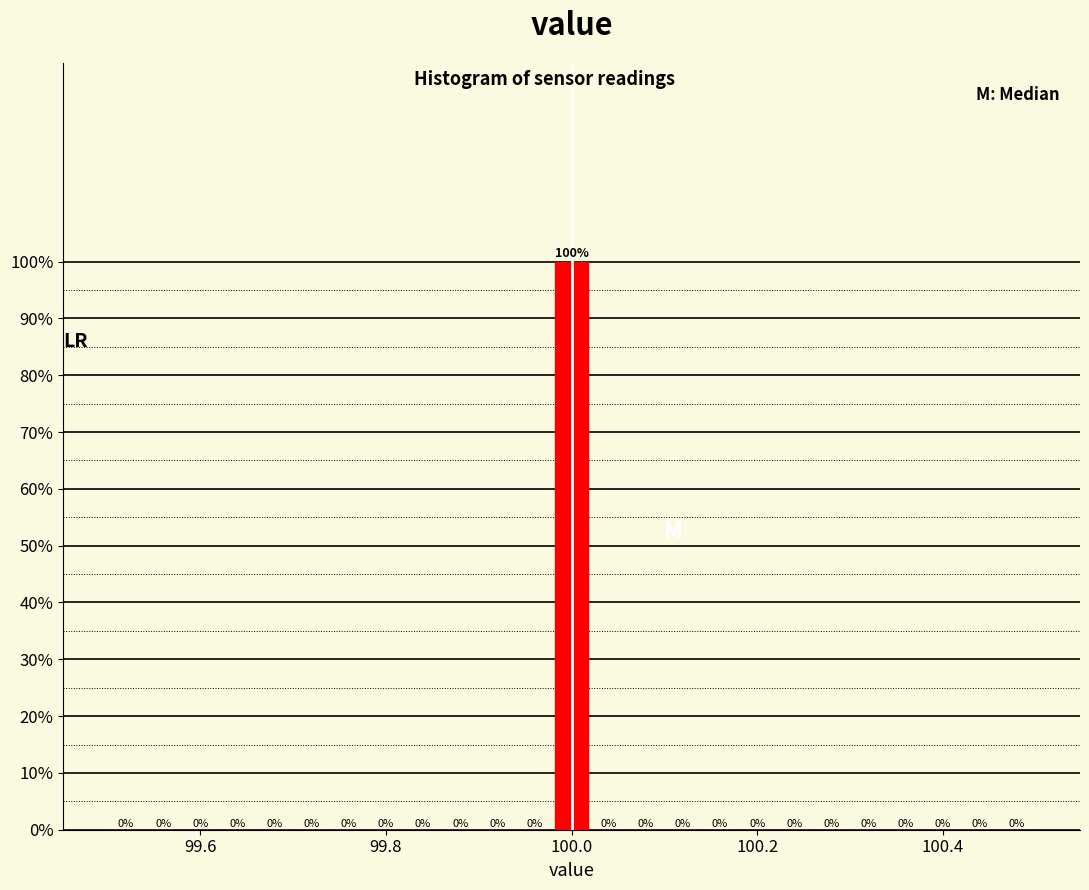

Around what value on the x-axis is the tallest bar? Give the approximate position of its centre, as read against the axis.

100.00